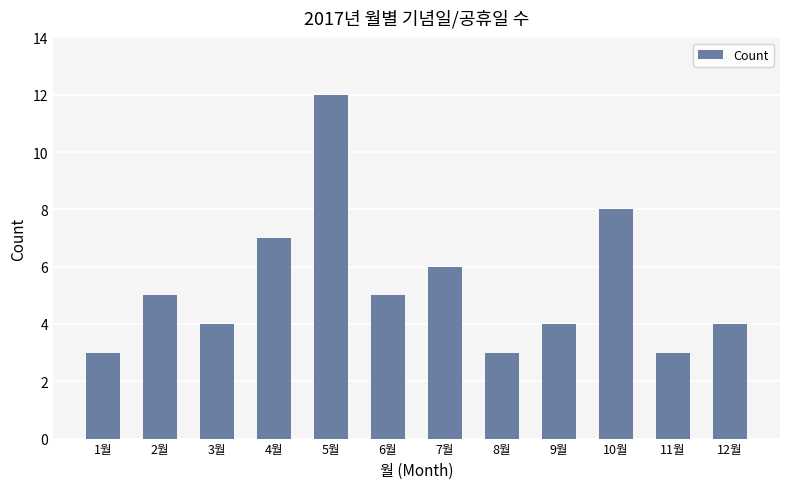

Between 7월 and 4월, which is larger?

4월